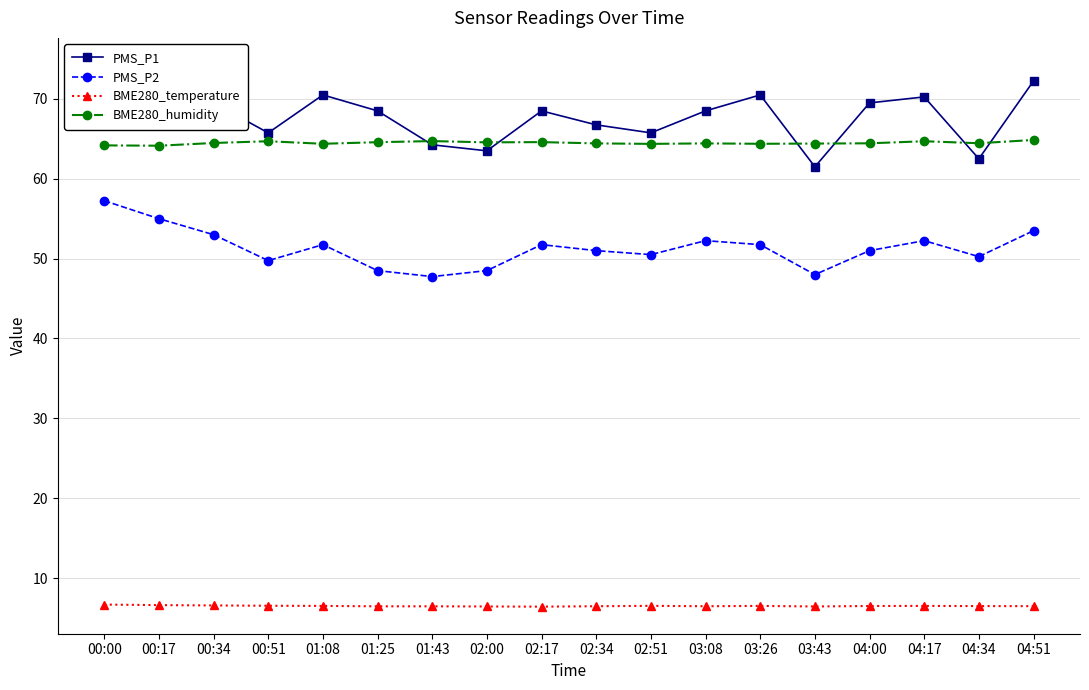

The value of PMS_P2 at 04:00 is 51.0. True or false?

True